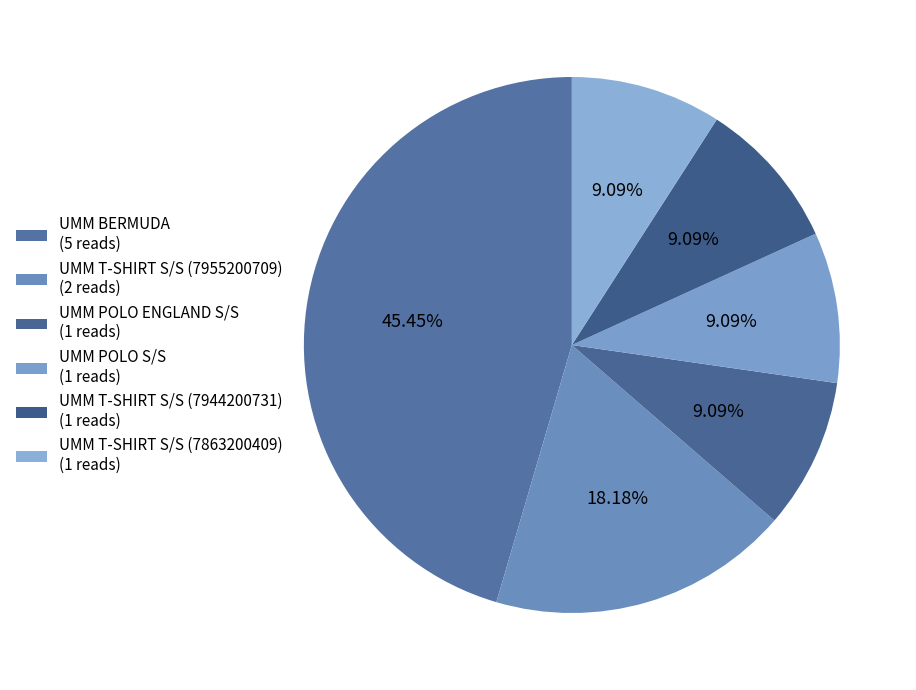

Which slice is the largest?

UMM BERMUDA